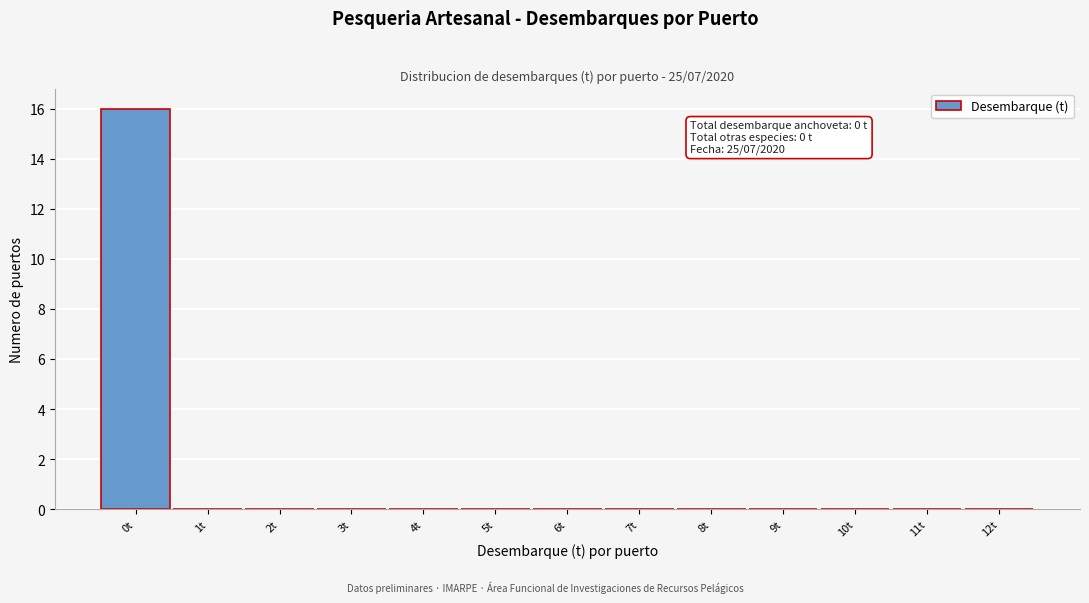

Reading right to left, list all the values displayed in this chart.

12t=0	11t=0	10t=0	9t=0	8t=0	7t=0	6t=0	5t=0	4t=0	3t=0	2t=0	1t=0	0t=16